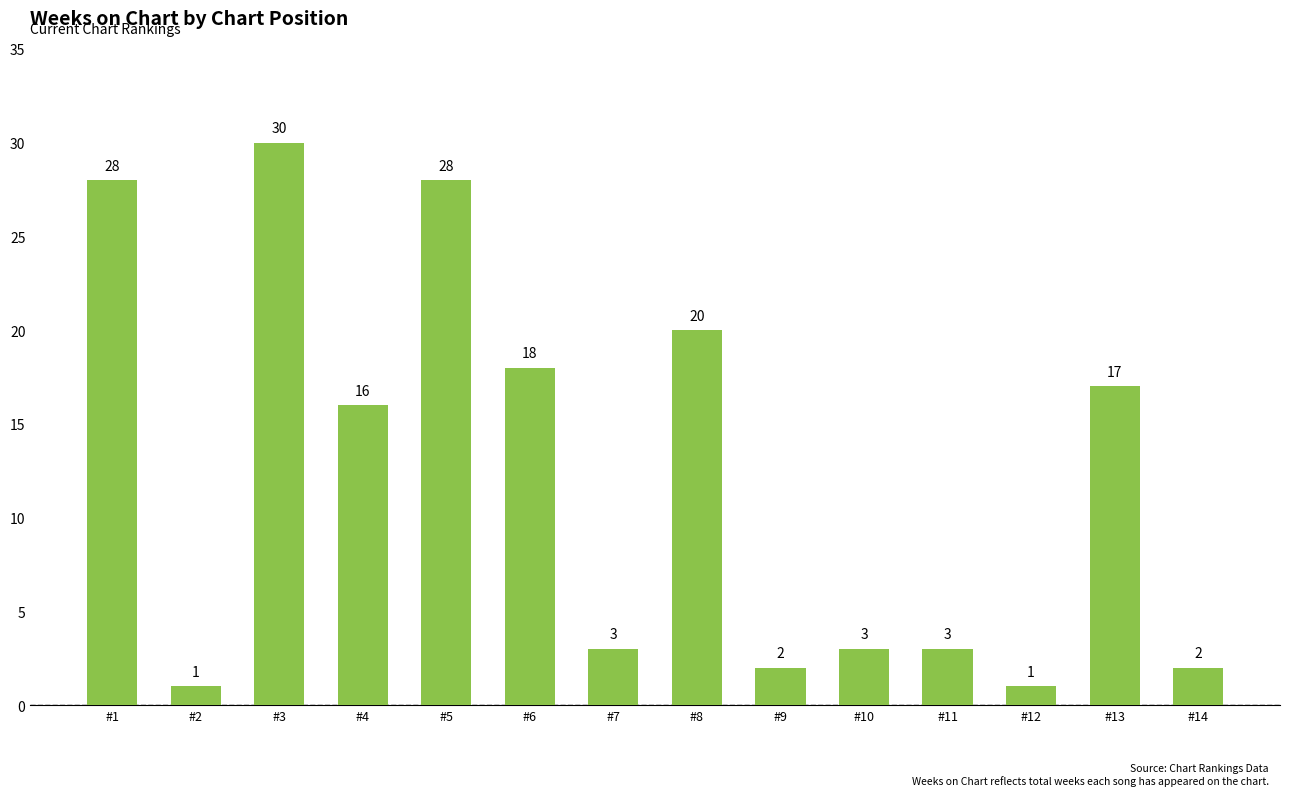

The value at #14 is 2. True or false?

True